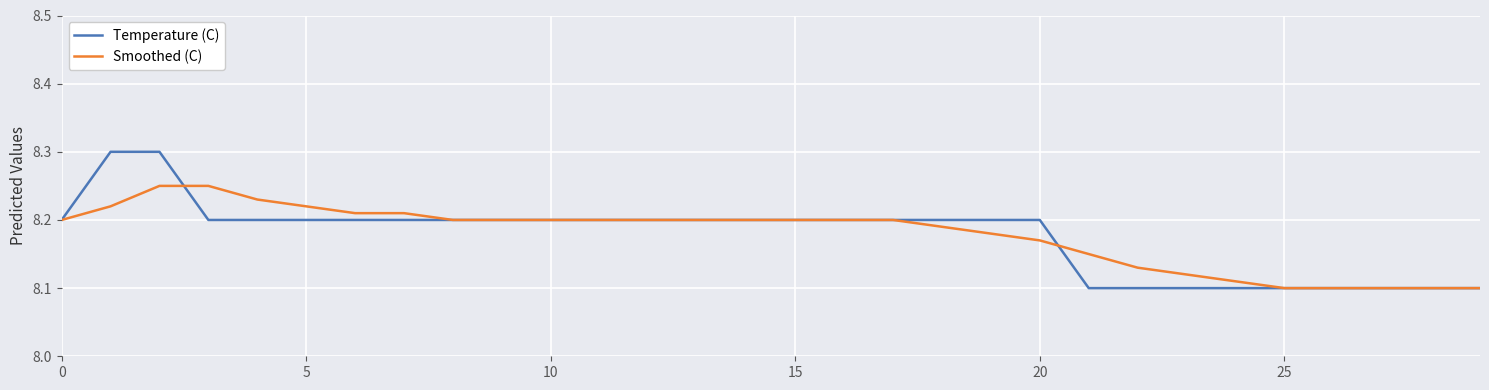

What is the greatest value displayed?

8.3